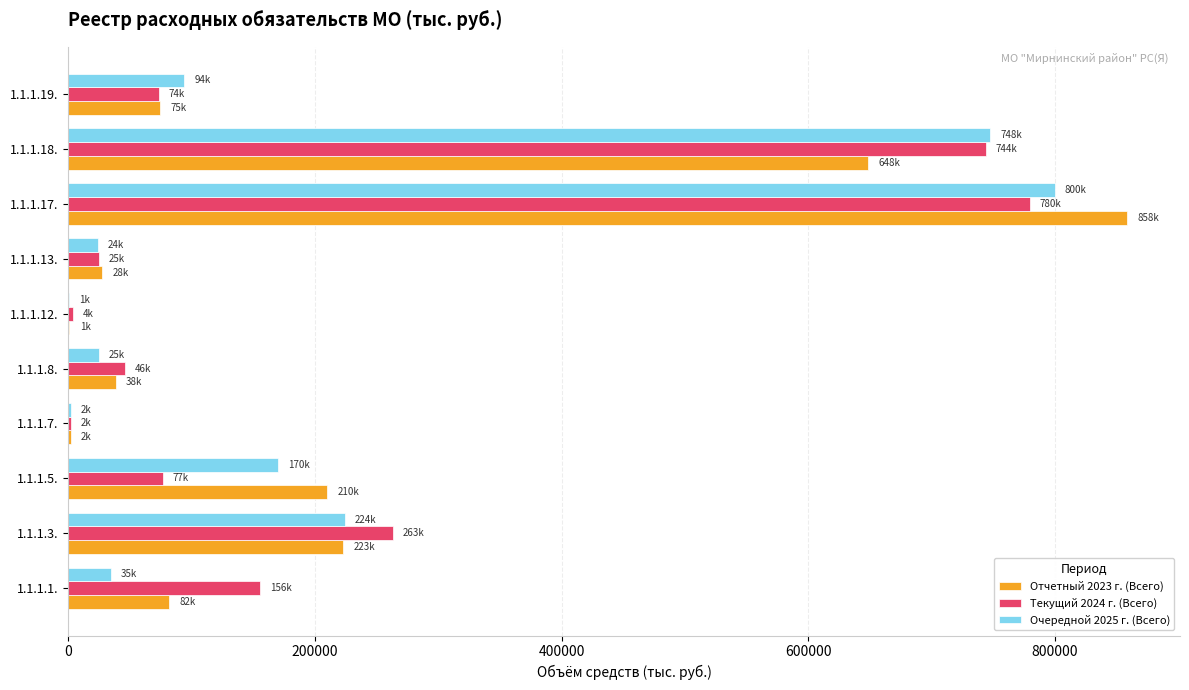

What is the total value across all series at 1.1.1.8.?

109563.6